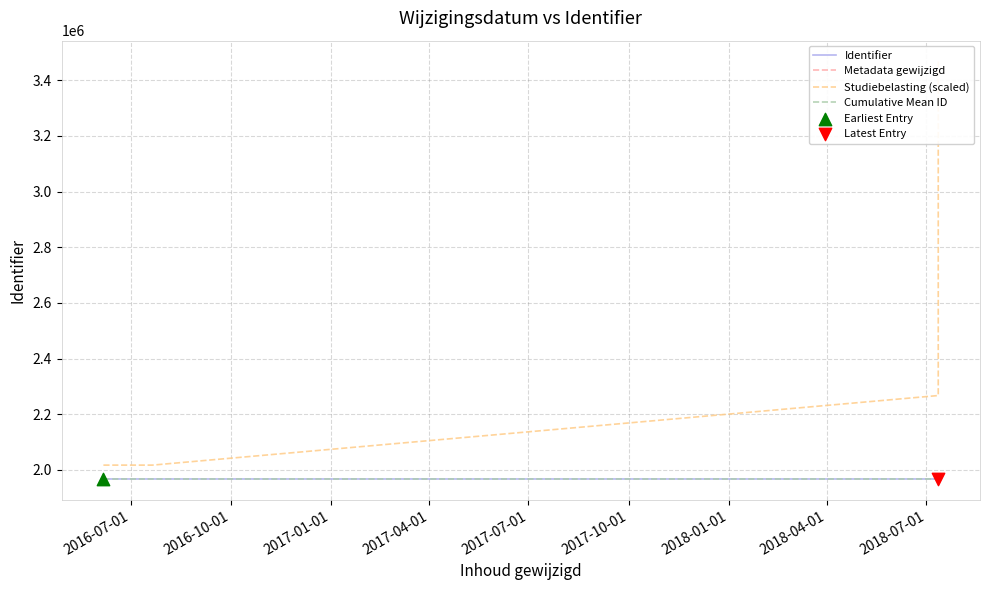

Which series reaches the minimum Y coordinate?

Identifier